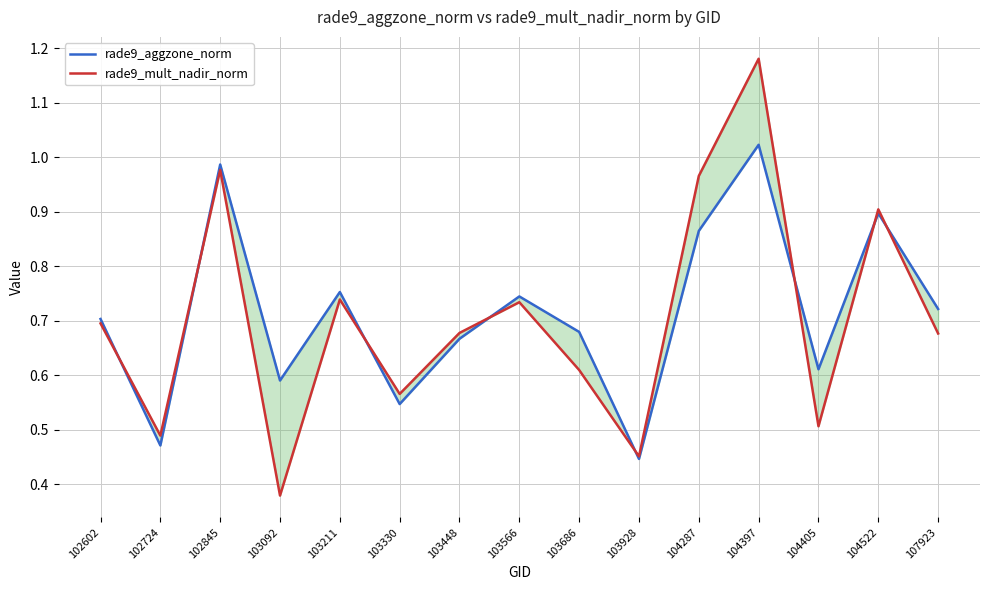

At which category does rade9_aggzone_norm reach its first local valley?

102724